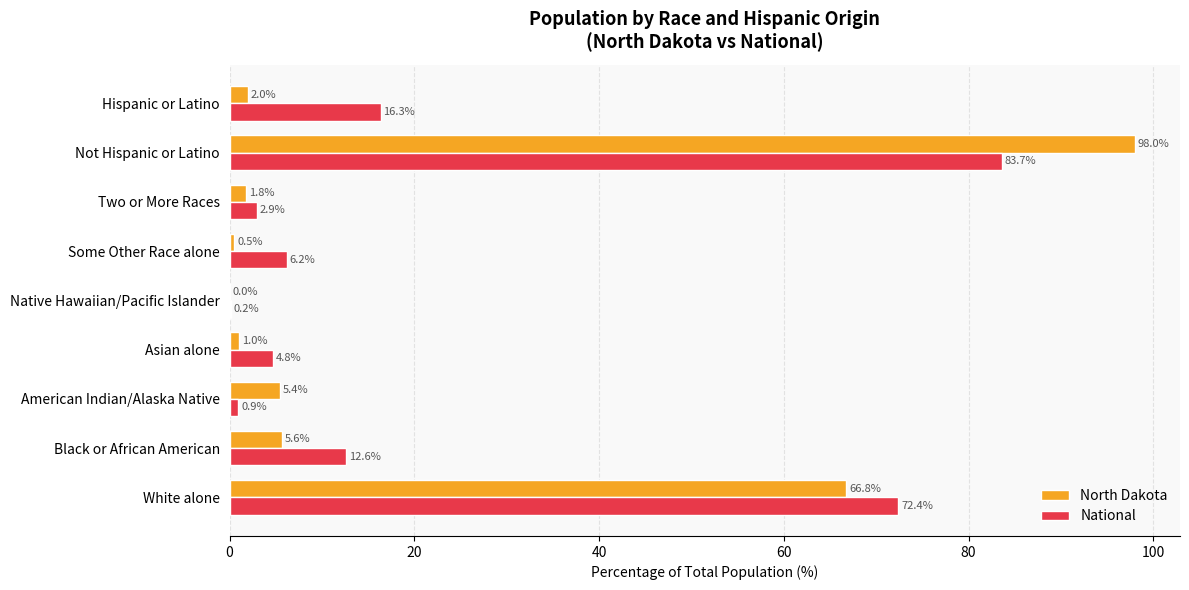

True or false: North Dakota has a value of 5.6 at Black or African American.

True